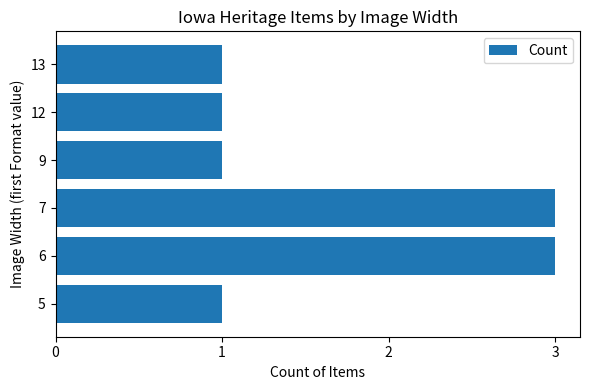

The value at 12 is 0. True or false?

False